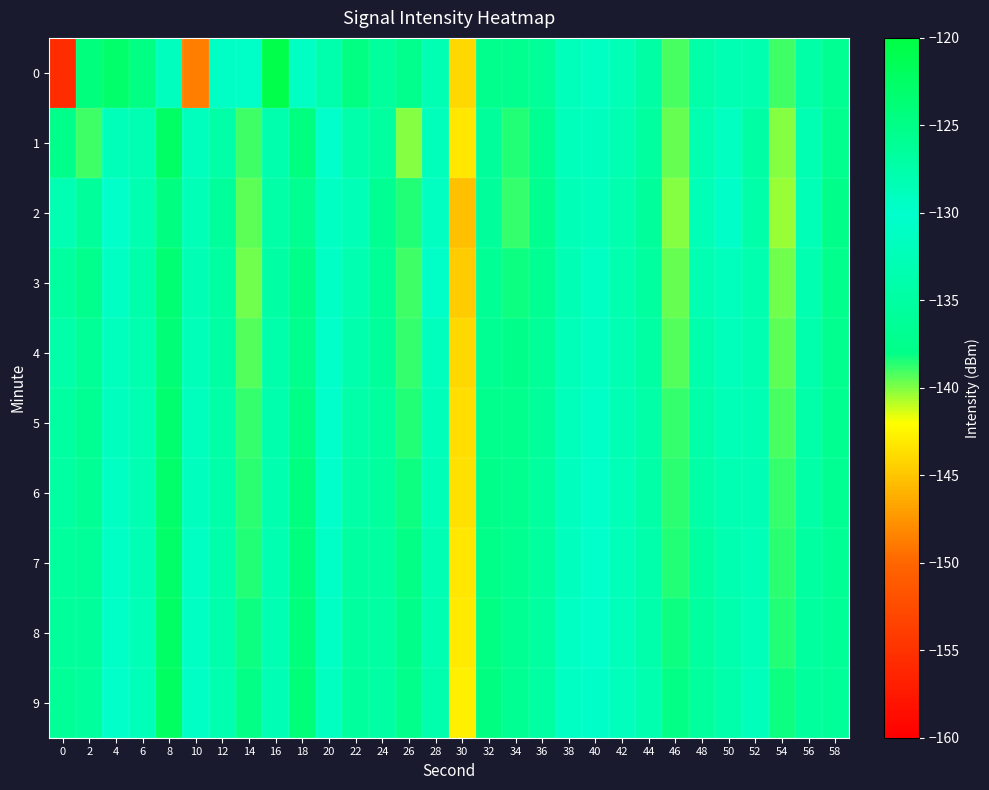

Reading left to right, what are all the values shown in this chart?

0: 0=-155.5	2=-124.3	4=-122.9	6=-124.8	8=-129.2	10=-148.7	12=-129.5	14=-130.7	16=-120.6	18=-131.0	20=-127.7	22=-124.8	24=-135.6	26=-137.4	28=-128.2	30=-144.0	32=-125.4	34=-137.3	36=-136.0	38=-131.9	40=-131.0	42=-132.4	44=-134.7	46=-139.1	48=-127.4	50=-128.2	52=-133.3	54=-139.1	56=-127.2	58=-136.6
1: 0=-125.2	2=-138.9	4=-132.3	6=-132.8	8=-122.4	10=-131.8	12=-134.3	14=-139.0	16=-133.7	18=-124.5	20=-130.1	22=-127.7	24=-135.2	26=-140.1	28=-128.8	30=-143.2	32=-126.5	34=-138.5	36=-136.8	38=-132.1	40=-131.7	42=-133.0	44=-135.2	46=-139.7	48=-128.0	50=-129.3	52=-134.7	54=-140.0	56=-128.2	58=-137.2
2: 0=-128.2	2=-135.7	4=-130.5	6=-133.2	8=-124.6	10=-132.3	12=-135.7	14=-139.5	16=-134.2	18=-125.7	20=-131.2	22=-128.5	24=-136.8	26=-138.5	28=-129.2	30=-145.2	32=-126.5	34=-138.8	36=-137.2	38=-132.5	40=-131.8	42=-133.5	44=-135.8	46=-140.1	48=-128.5	50=-129.8	52=-134.1	54=-140.5	56=-128.5	58=-137.8
3: 0=-126.8	2=-137.5	4=-131.2	6=-133.8	8=-123.5	10=-132.8	12=-135.1	14=-139.8	16=-134.6	18=-125.1	20=-130.8	22=-128.0	24=-136.2	26=-139.0	28=-129.6	30=-144.6	32=-126.0	34=-138.2	36=-136.6	38=-132.8	40=-131.2	42=-133.6	44=-135.2	46=-139.6	48=-128.2	50=-129.0	52=-133.6	54=-139.8	56=-128.0	58=-137.5
4: 0=-127.3	2=-136.2	4=-131.8	6=-133.5	8=-123.8	10=-132.2	12=-134.8	14=-139.2	16=-134.0	18=-125.5	20=-130.5	22=-127.8	24=-135.8	26=-138.8	28=-129.0	30=-144.0	32=-125.8	34=-137.8	36=-136.0	38=-132.2	40=-131.0	42=-133.0	44=-134.8	46=-139.2	48=-127.8	50=-128.8	52=-133.2	54=-139.5	56=-127.8	58=-137.2
5: 0=-126.9	2=-136.8	4=-131.5	6=-133.1	8=-123.2	10=-131.8	12=-134.5	14=-138.9	16=-133.7	18=-124.9	20=-130.1	22=-127.5	24=-135.5	26=-138.5	28=-128.7	30=-143.7	32=-125.5	34=-137.5	36=-135.7	38=-131.9	40=-130.7	42=-132.7	44=-134.5	46=-138.9	48=-127.5	50=-128.5	52=-132.9	54=-139.1	56=-127.5	58=-136.9
6: 0=-127.0	2=-136.5	4=-131.1	6=-132.9	8=-122.9	10=-131.5	12=-134.1	14=-138.7	16=-133.5	18=-124.7	20=-129.9	22=-127.2	24=-135.2	26=-138.2	28=-128.5	30=-143.5	32=-125.2	34=-137.2	36=-135.5	38=-131.7	40=-130.5	42=-132.5	44=-134.2	46=-138.7	48=-127.2	50=-128.2	52=-132.7	54=-138.9	56=-127.2	58=-136.7
7: 0=-126.7	2=-136.0	4=-130.9	6=-132.7	8=-122.7	10=-131.2	12=-133.9	14=-138.5	16=-133.2	18=-124.5	20=-129.7	22=-127.0	24=-135.0	26=-138.0	28=-128.2	30=-143.2	32=-125.0	34=-137.0	36=-135.2	38=-131.5	40=-130.2	42=-132.2	44=-134.0	46=-138.5	48=-127.0	50=-128.0	52=-132.5	54=-138.7	56=-127.0	58=-136.5
8: 0=-126.5	2=-135.8	4=-130.7	6=-132.5	8=-122.5	10=-131.0	12=-133.7	14=-138.2	16=-133.0	18=-124.2	20=-129.5	22=-126.8	24=-134.8	26=-137.8	28=-128.0	30=-143.0	32=-124.8	34=-136.8	36=-135.0	38=-131.2	40=-130.0	42=-132.0	44=-133.8	46=-138.2	48=-126.8	50=-127.8	52=-132.2	54=-138.5	56=-126.8	58=-136.2
9: 0=-126.2	2=-135.6	4=-130.5	6=-132.2	8=-122.2	10=-130.8	12=-133.5	14=-138.0	16=-132.8	18=-124.0	20=-129.2	22=-126.6	24=-134.6	26=-137.6	28=-127.8	30=-142.8	32=-124.6	34=-136.6	36=-134.8	38=-131.0	40=-129.8	42=-131.8	44=-133.6	46=-138.0	48=-126.6	50=-127.6	52=-132.0	54=-138.2	56=-126.6	58=-136.0